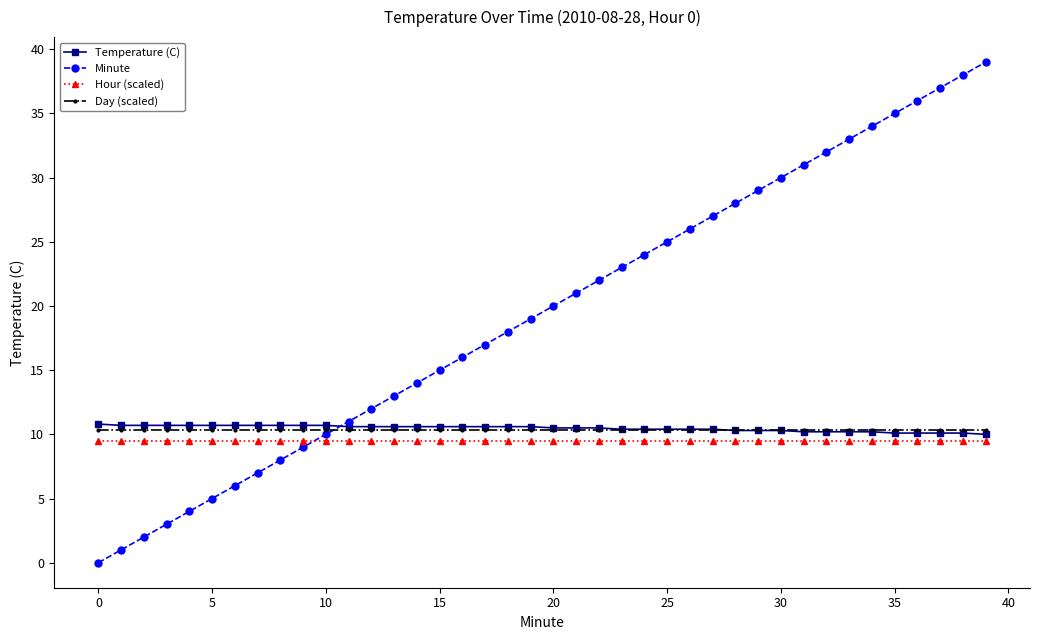

What is the highest value of the Day (scaled) series?

10.3